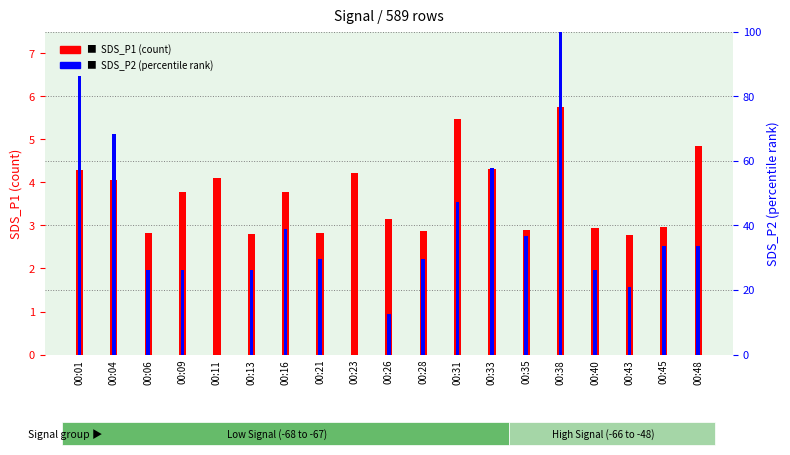

At which label does SDS_P2 (percentile rank) first exceed 29?

00:01